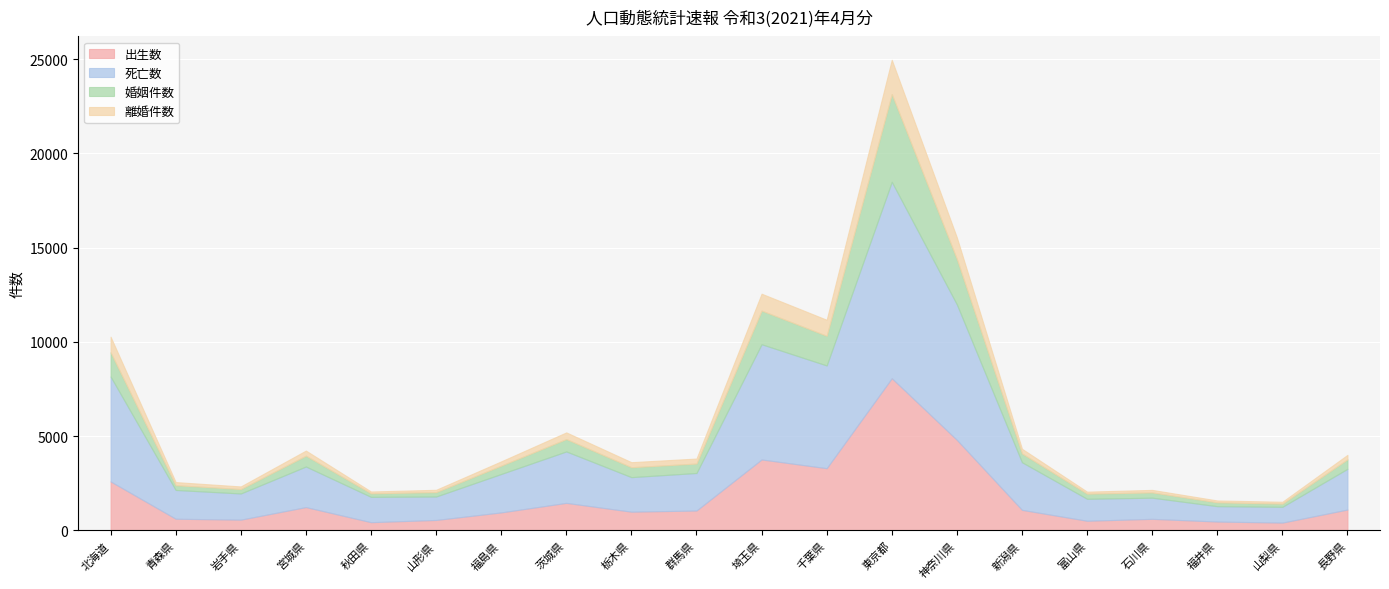

What is the greatest value displayed?

10416